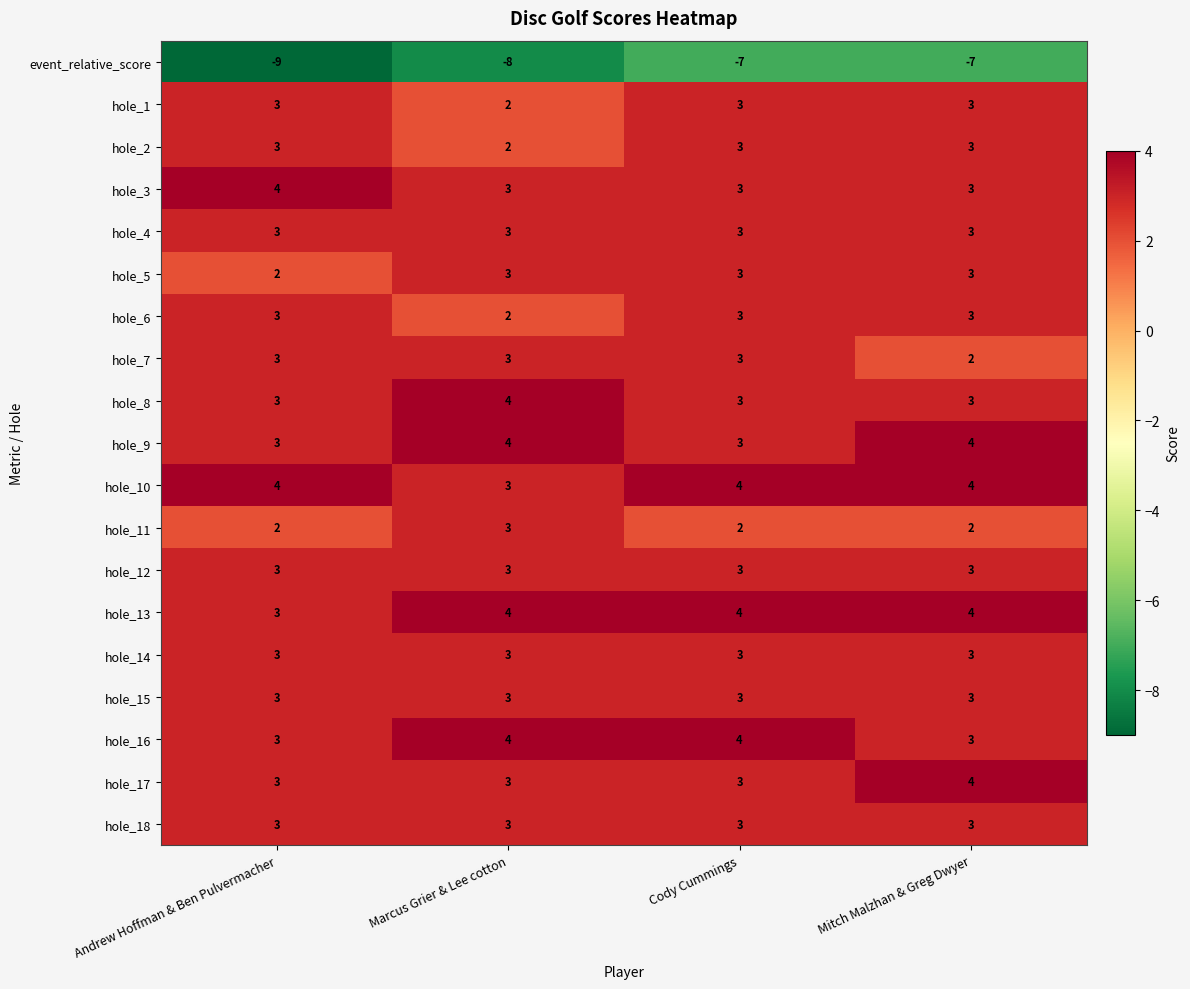

At which label is hole_13 closest to 3?

Andrew Hoffman & Ben Pulvermacher